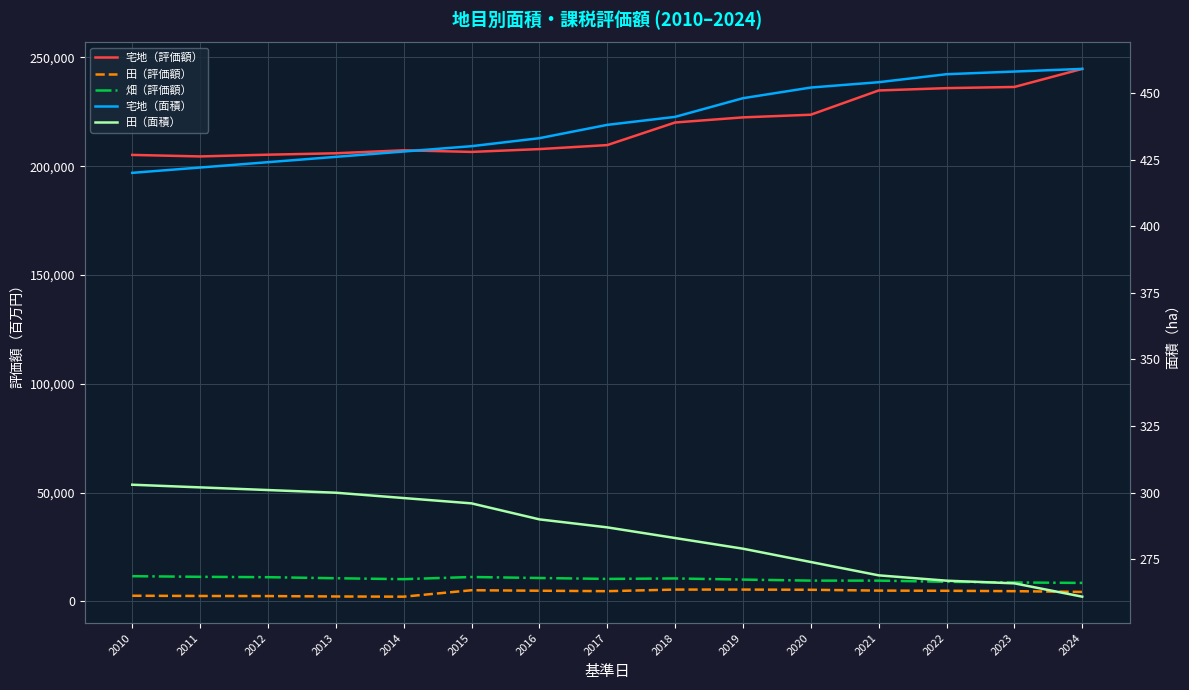

At which label does 宅地（面積） first exceed 438?

2018